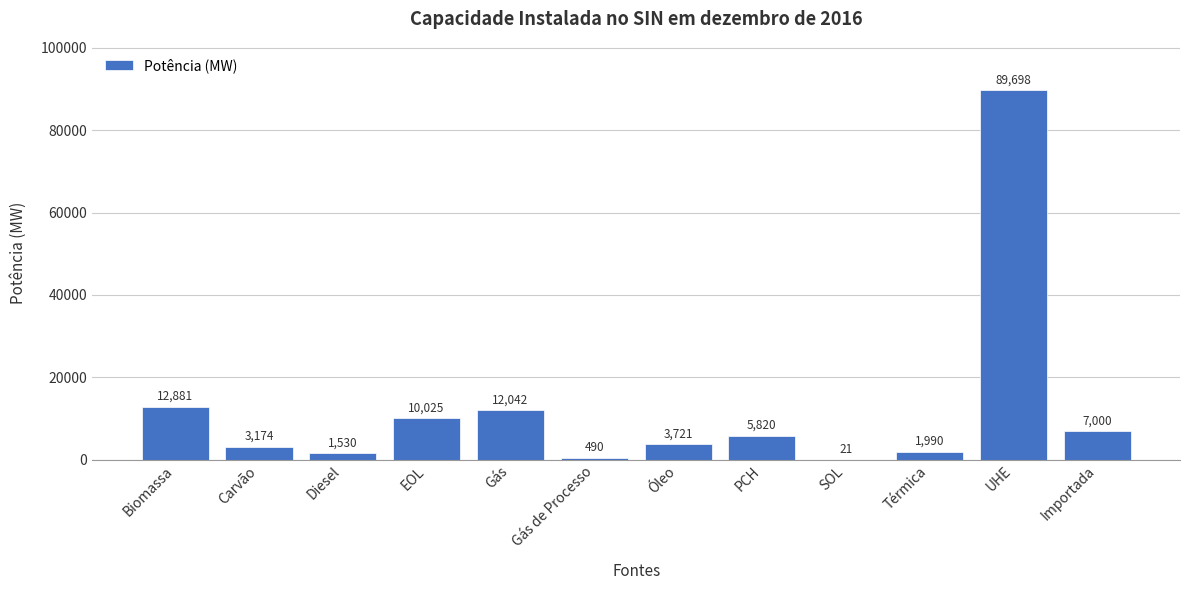

Reading left to right, transcribe all the data shown in this chart.

Biomassa=12881	Carvão=3174	Diesel=1530	EOL=10025	Gás=12042	Gás de Processo=490	Óleo=3721	PCH=5820	SOL=21	Térmica=1990	UHE=89698	Importada=7000